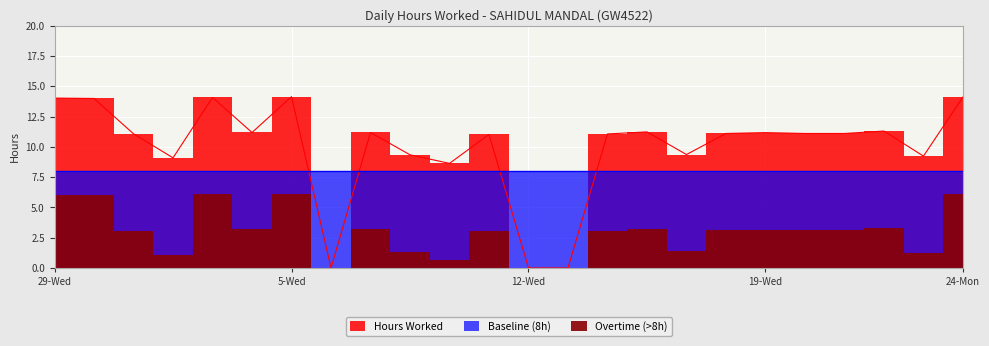

In Hours Worked, how many points are lower than both neighbors (excluding endpoints)?

6